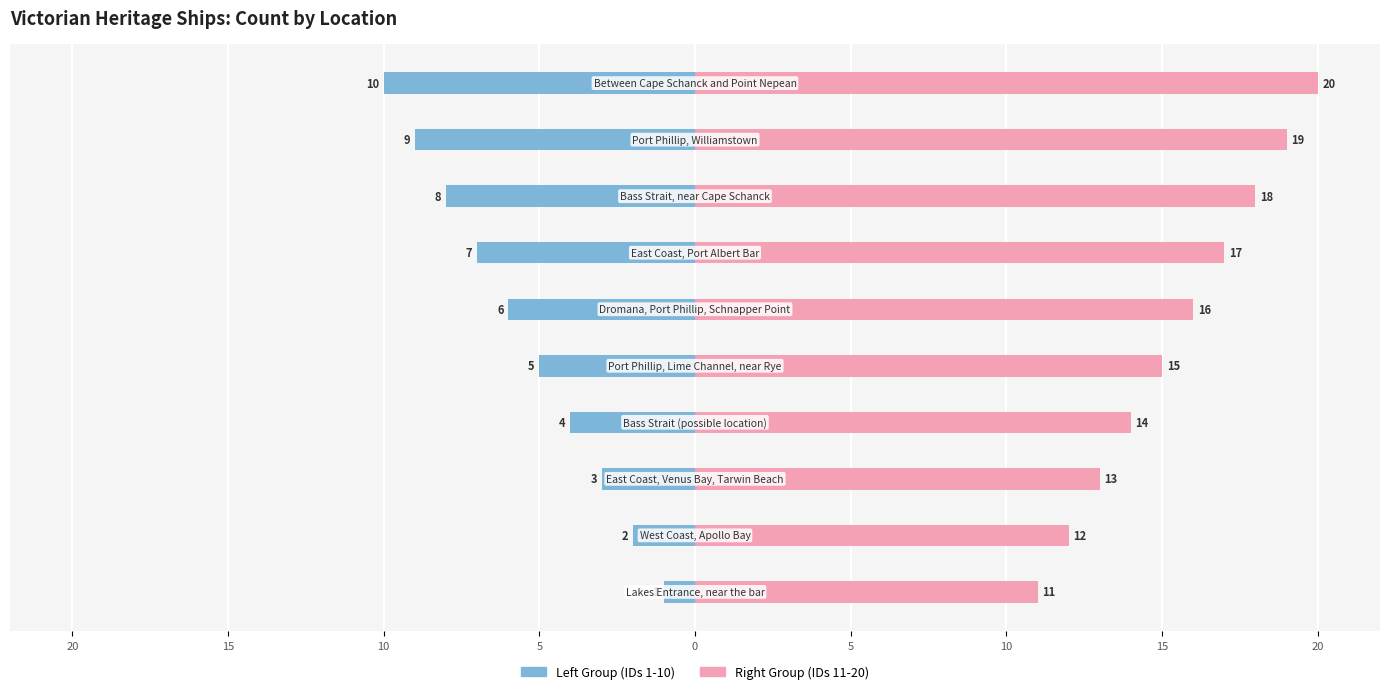

Rank the series by their average value, from lowest to highest.

Left Group (IDs 1-10), Right Group (IDs 11-20)